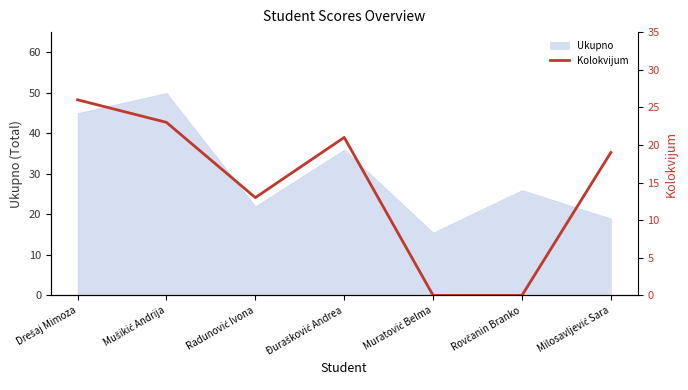

What is the label of the 4th point from the left?

Đurašković Andrea